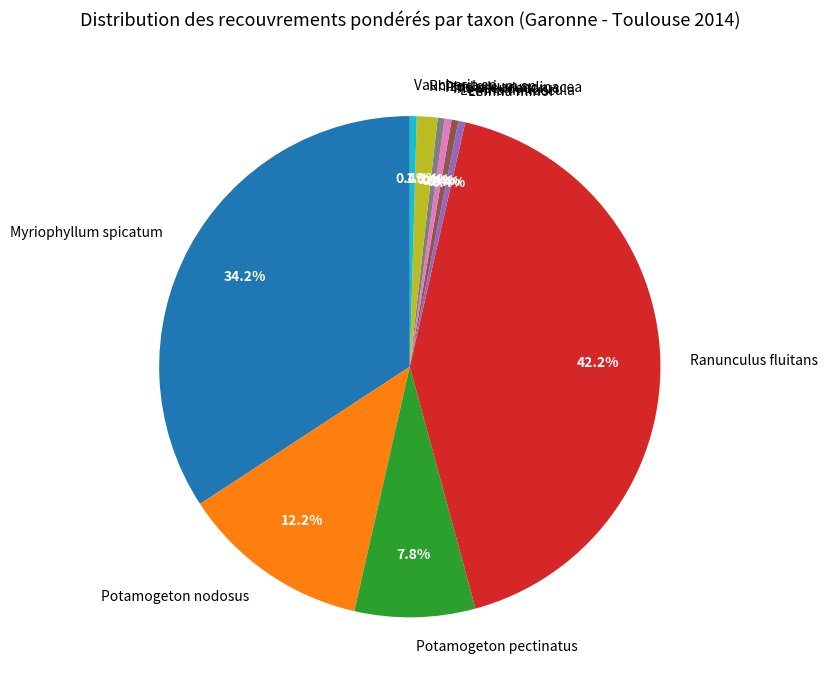

Do Potamogeton nodosus and Potamogeton pectinatus together represent more than half of the pie?

No